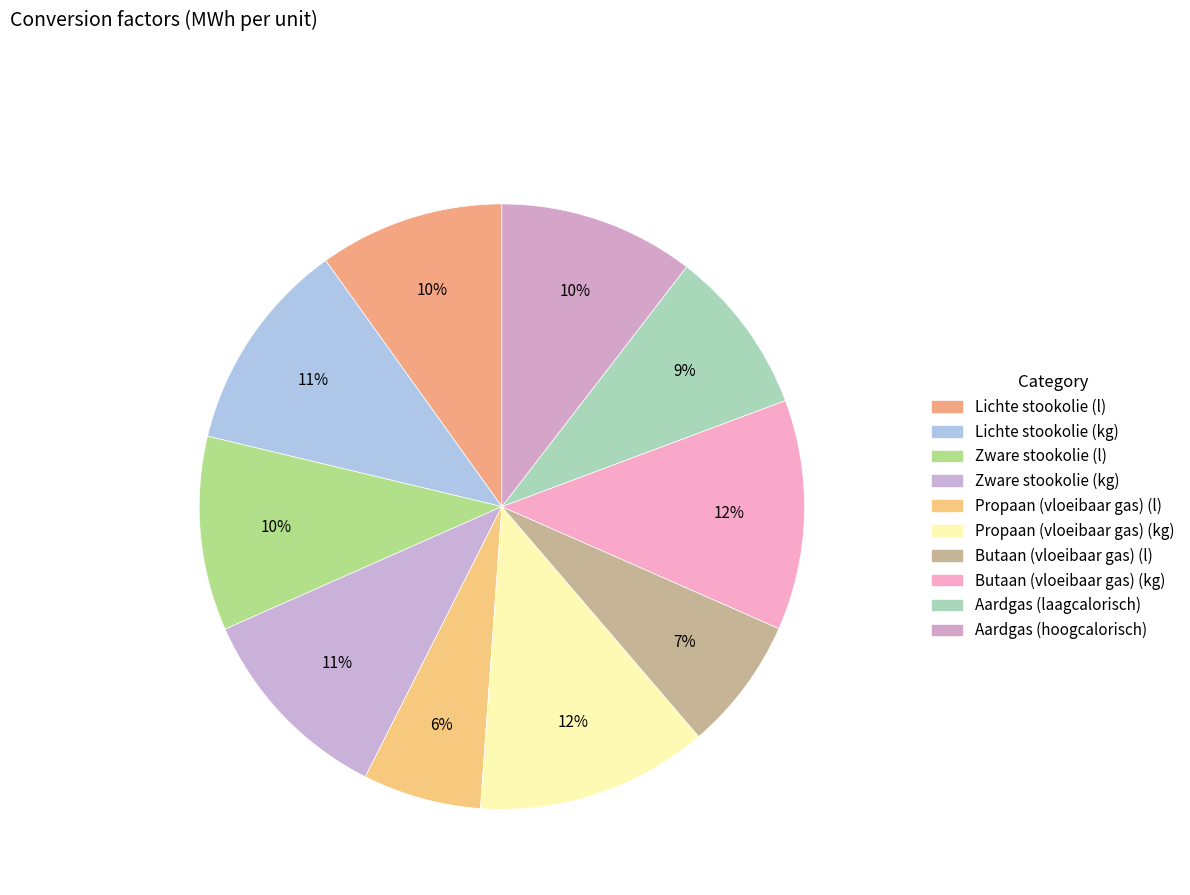

How many slices are in this pie chart?

10